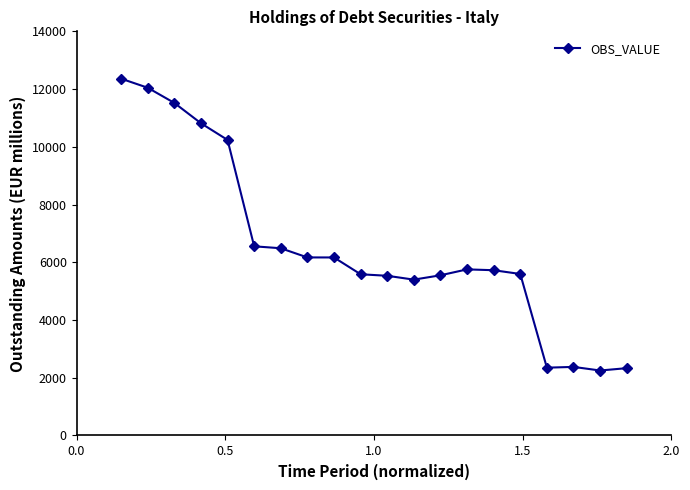

What is the smallest value displayed?

2251